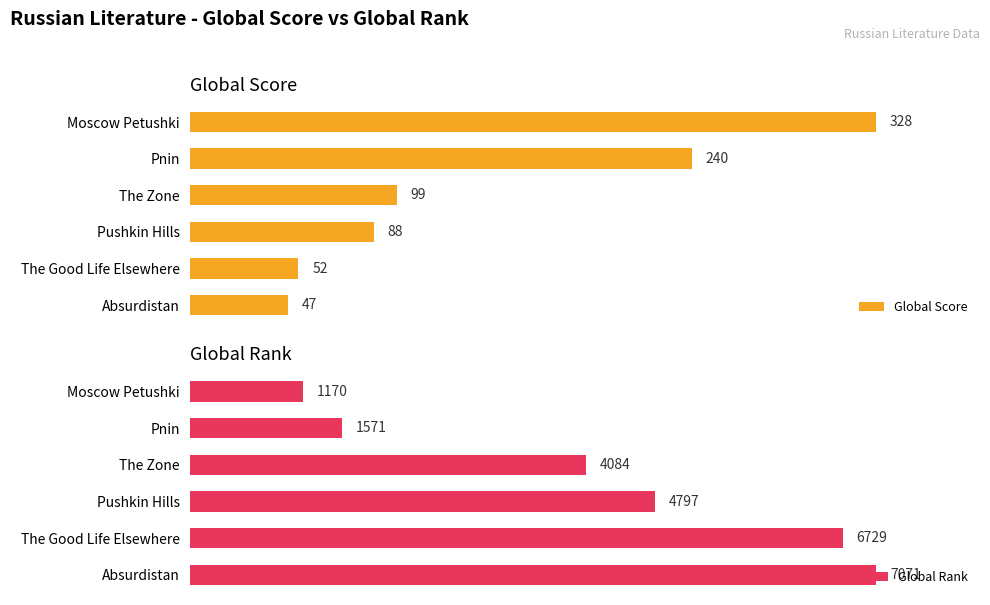

Which category has the highest value in the Global Score series?

Moscow Petushki